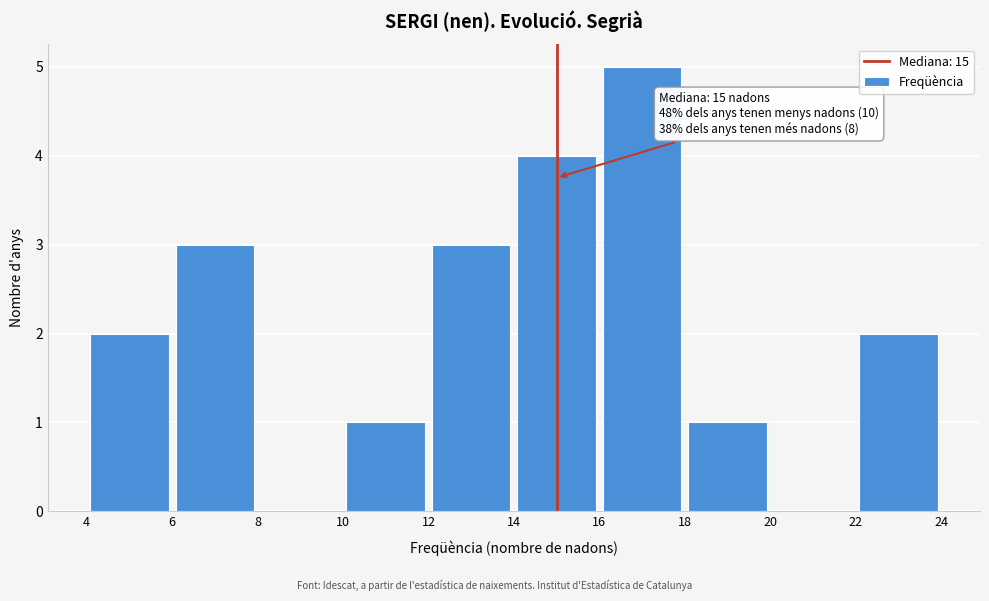

Over which range of the x-axis is the bar tallest?

16 to 18